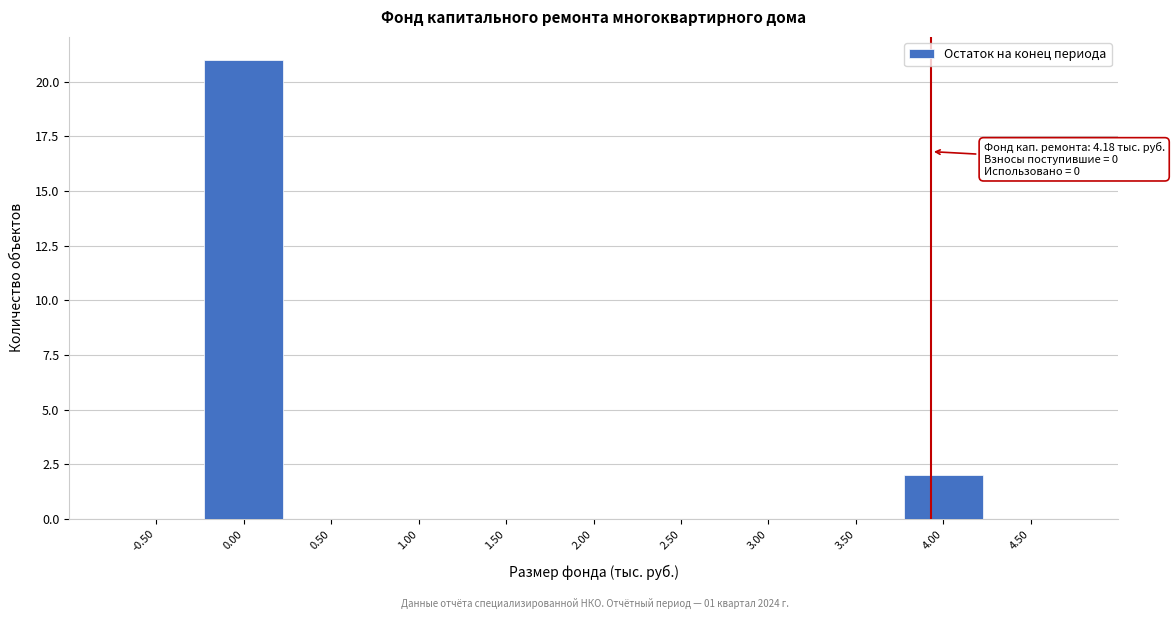

Reading left to right, extract all data points from this chart.

-0.50=0	0.00=21	0.50=0	1.00=0	1.50=0	2.00=0	2.50=0	3.00=0	3.50=0	4.00=2	4.50=0